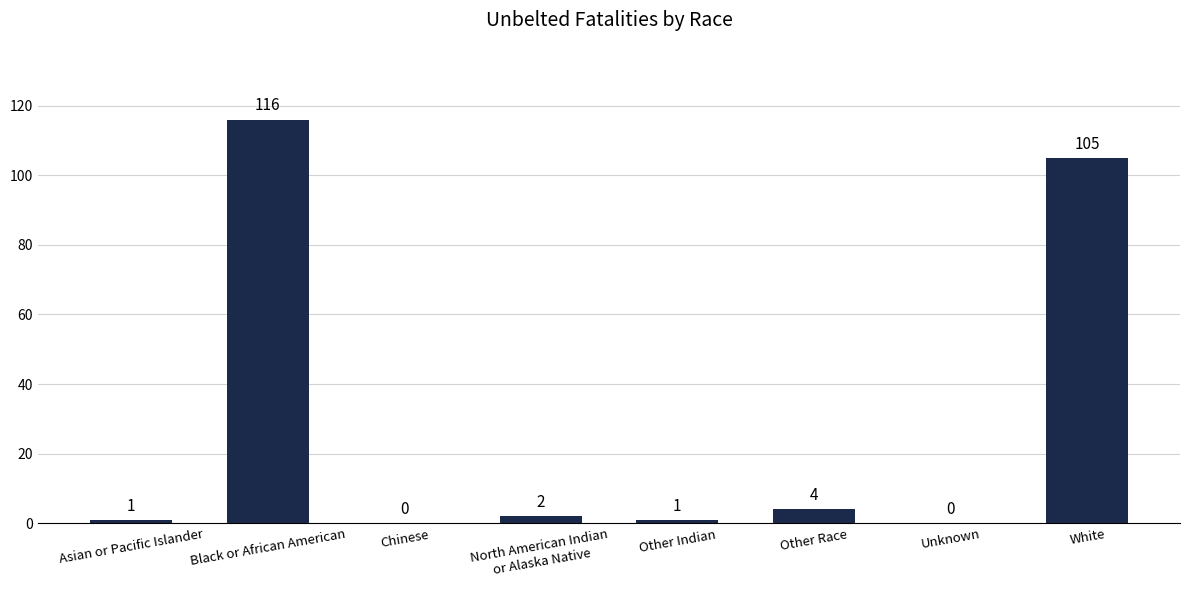

Is it true that the value at Unknown is 50?

False